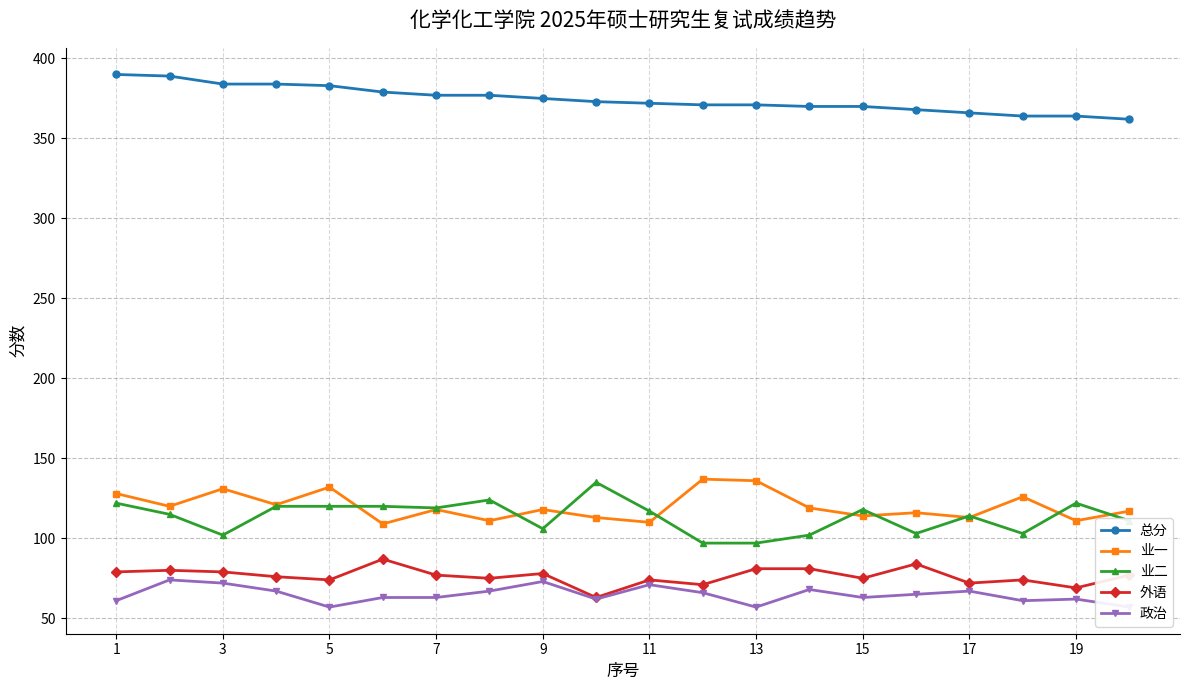

True or false: 政治 and 总分 cross at least once.

False